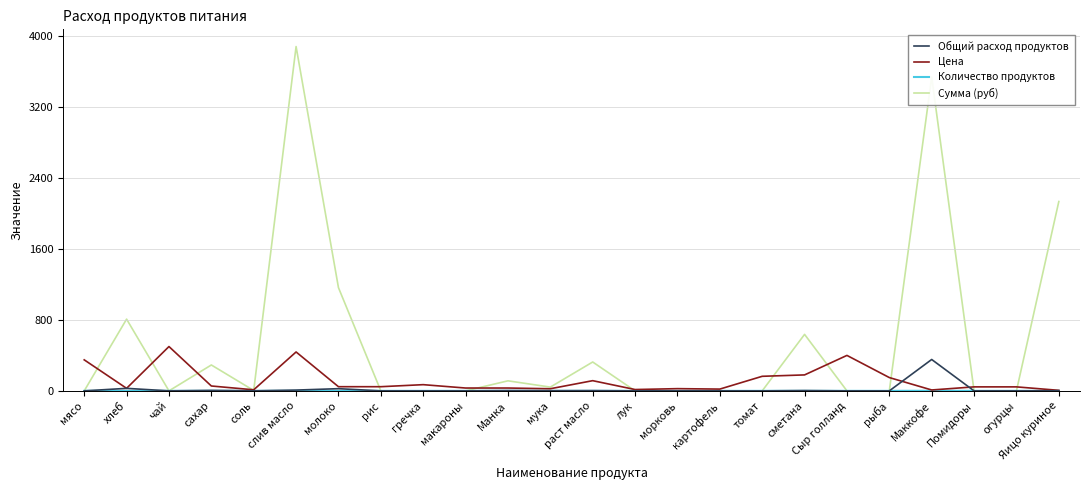

At which label is Цена closest to 253?

сметана